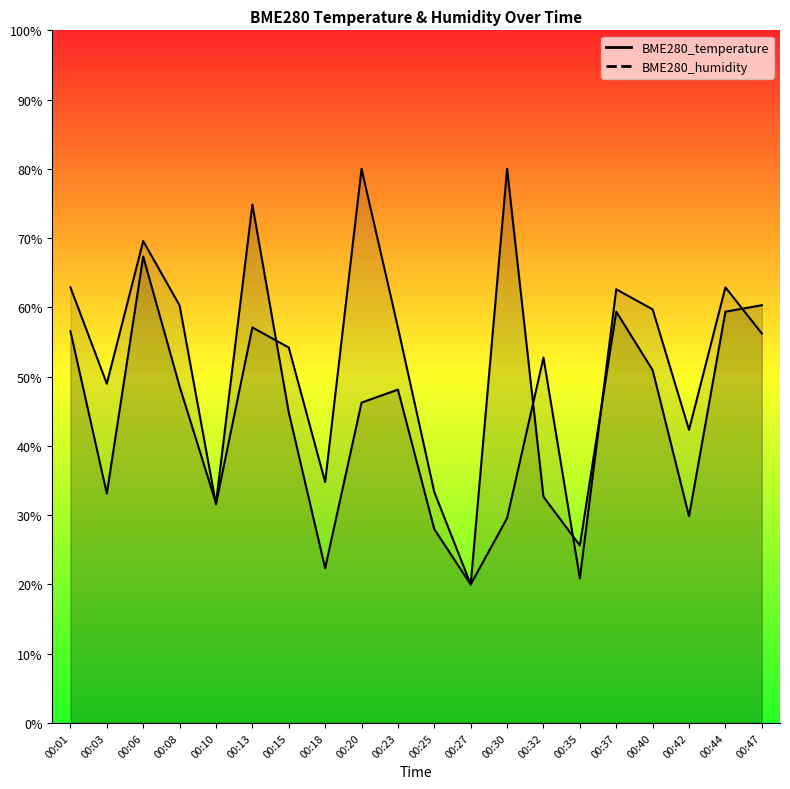

What are all the series names shown in the legend?

BME280_temperature, BME280_humidity